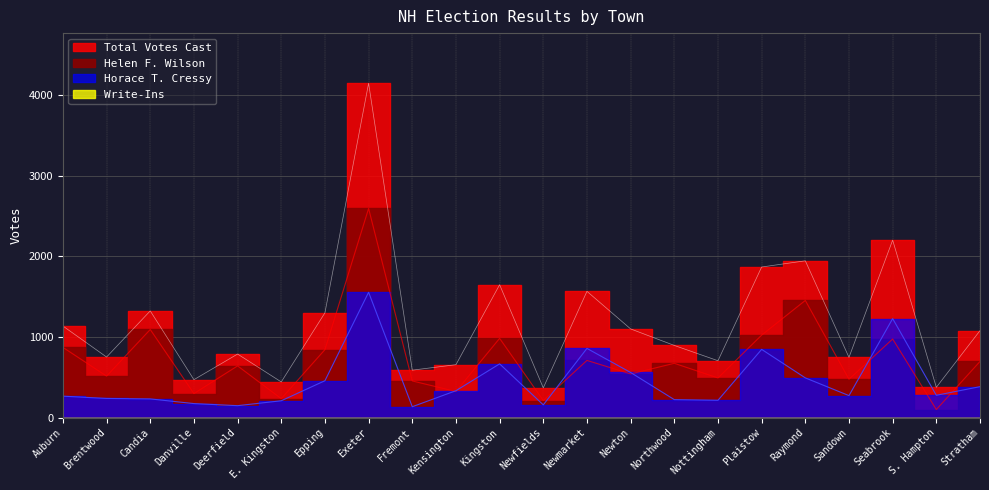

Where is the first local minimum for Total Votes Cast?

Brentwood